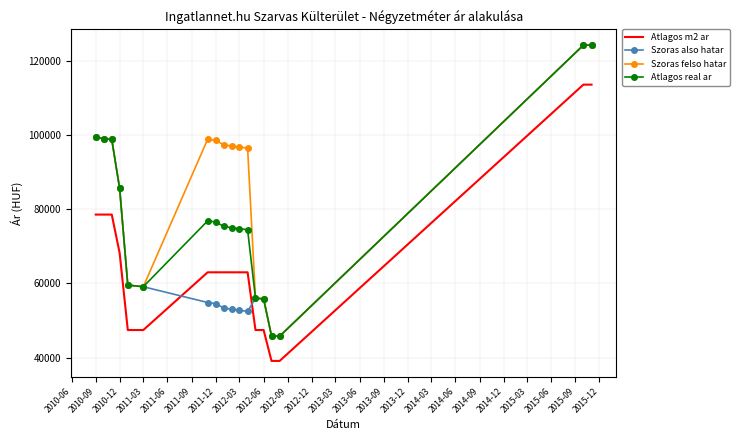

True or false: Atlagos m2 ar and Szoras felso hatar cross at least once.

False